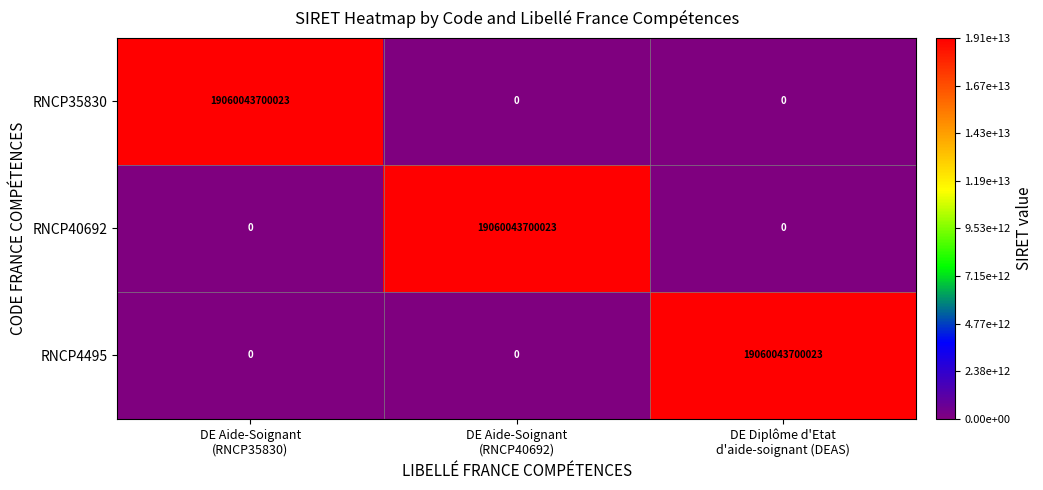

What is the difference between the maximum and minimum values in the RNCP35830 series?

19060043700023